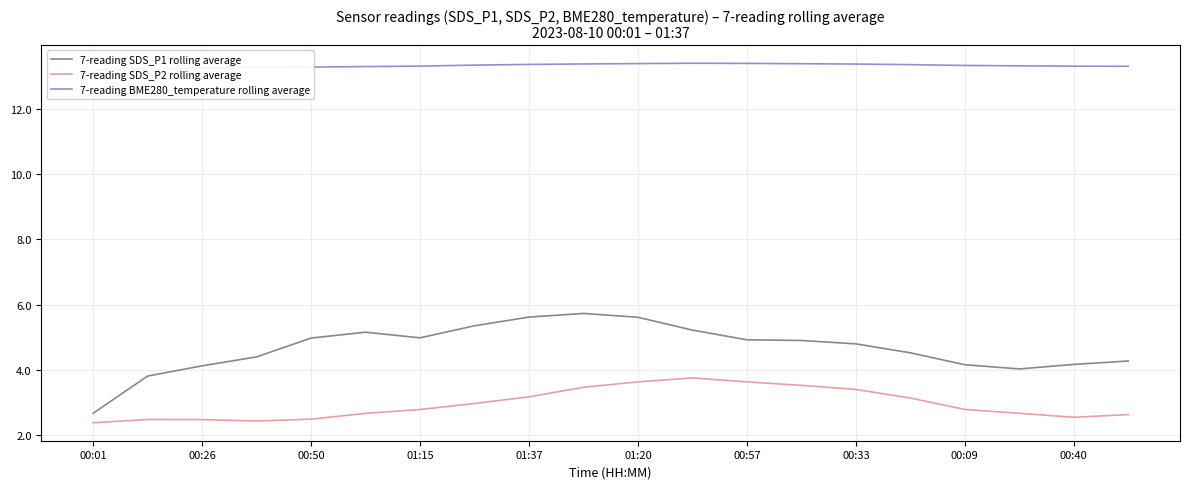

What are all the series names shown in the legend?

7-reading SDS_P1 rolling average, 7-reading SDS_P2 rolling average, 7-reading BME280_temperature rolling average